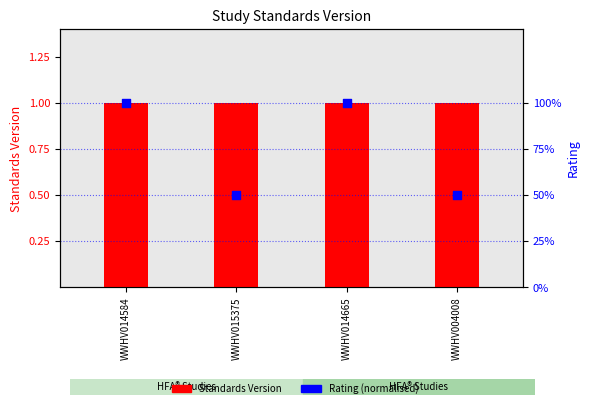

What is the total value across all series at WWHV015375?

1.5